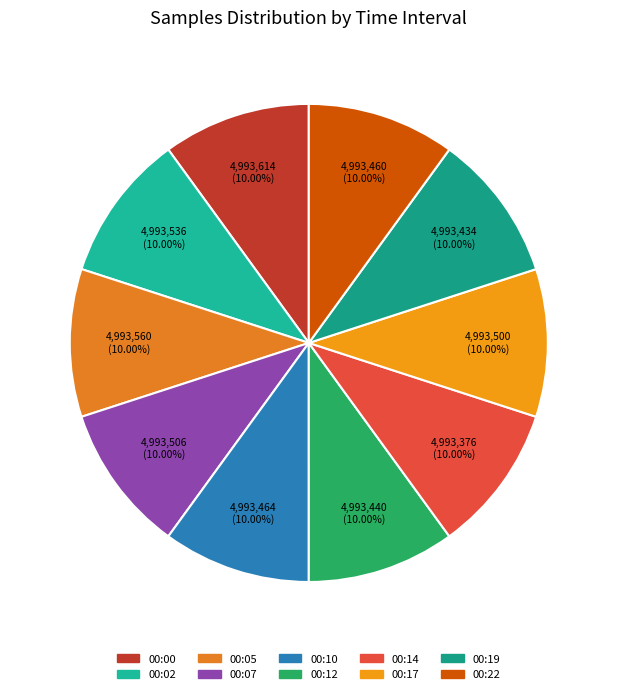

How many segments does this pie chart have?

10